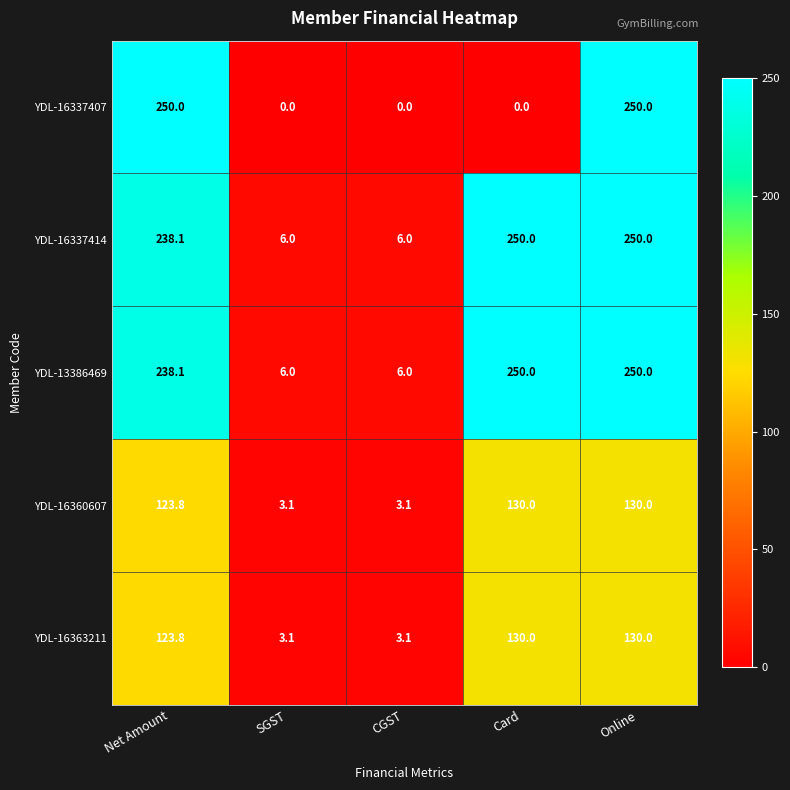

Which series has the largest range (max minus min)?

YDL-16337407